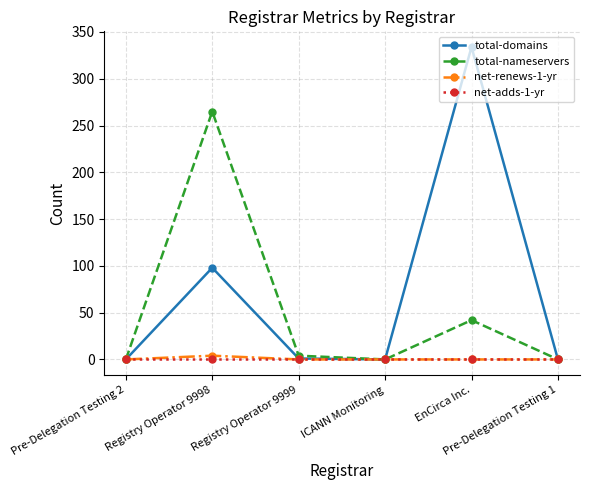

Which label corresponds to the largest value in the chart?

EnCirca Inc.